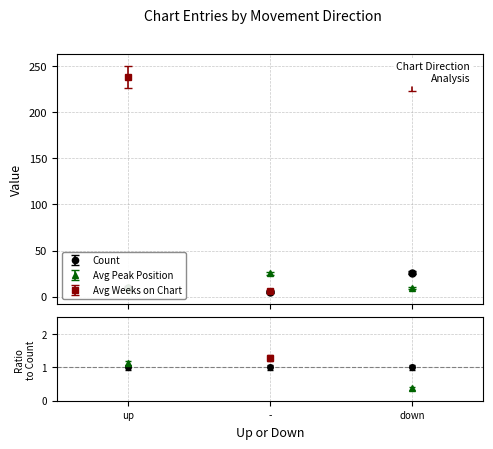

List the labels in order of Count value, largest first.

down, up, -